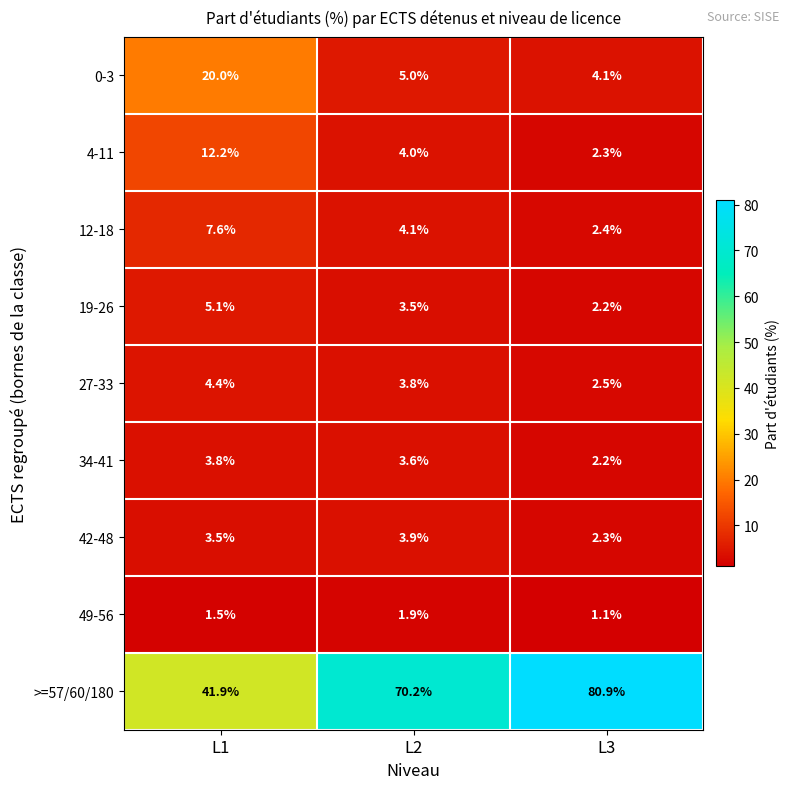

What is the spread (max minus min) of values at L2?

68.3